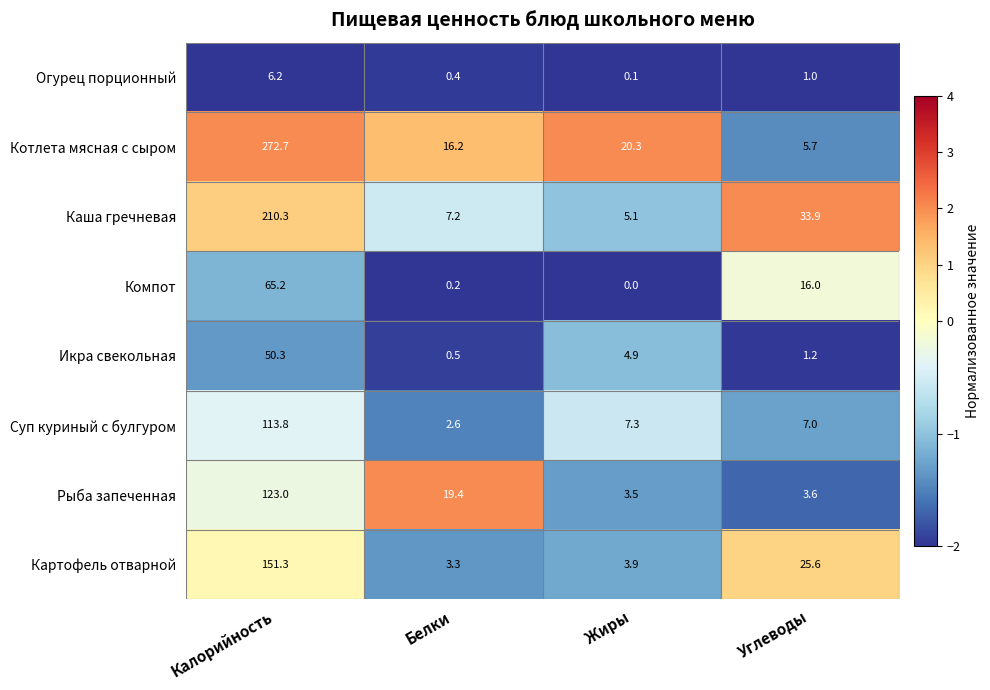

At which category does the chart reach its minimum across all series?

Жиры